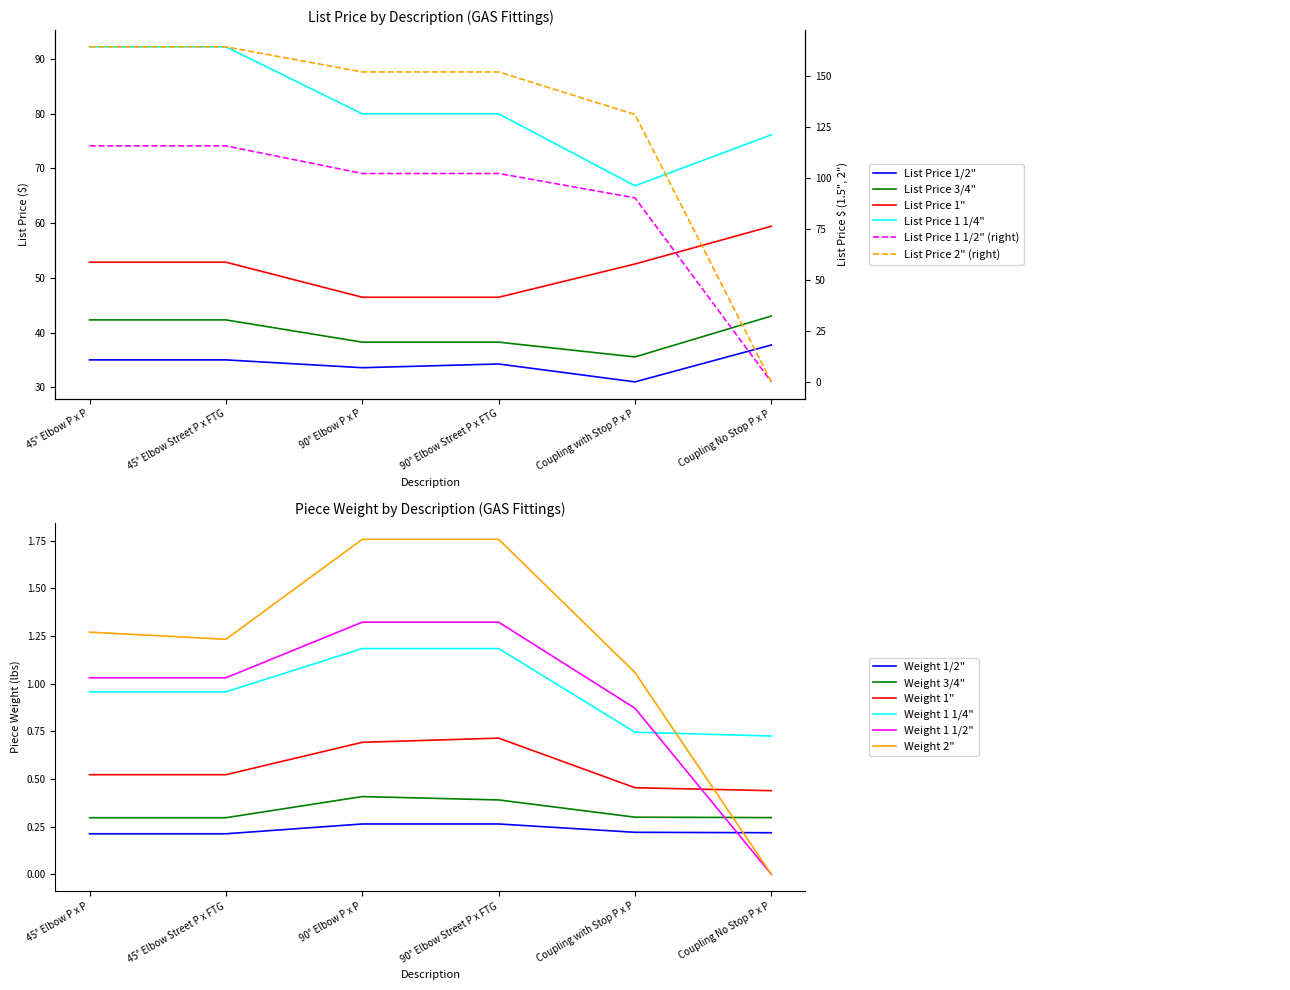

At which label does 2" reach its minimum?

Coupling No Stop P x P